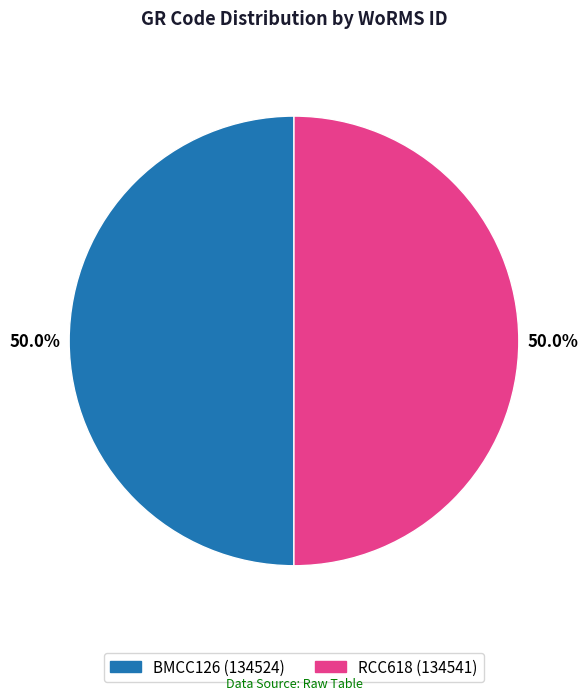

What is the ratio of the value at RCC618 to the value at BMCC126?

1.0